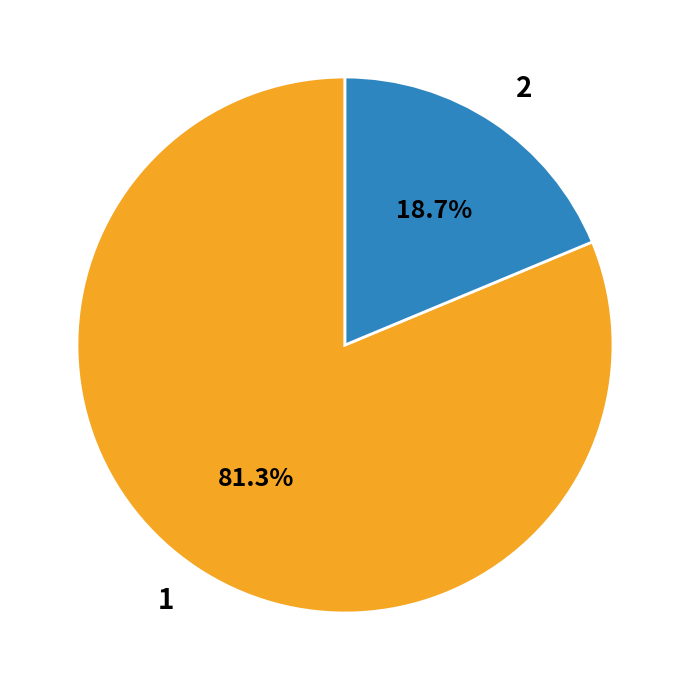

To the nearest percent, what is the combined percentage of 2 and 1?

100%